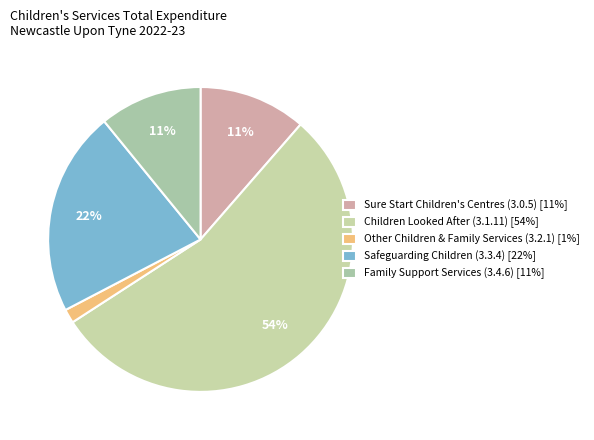

Which category accounts for the majority?

Children Looked After (3.1.11)